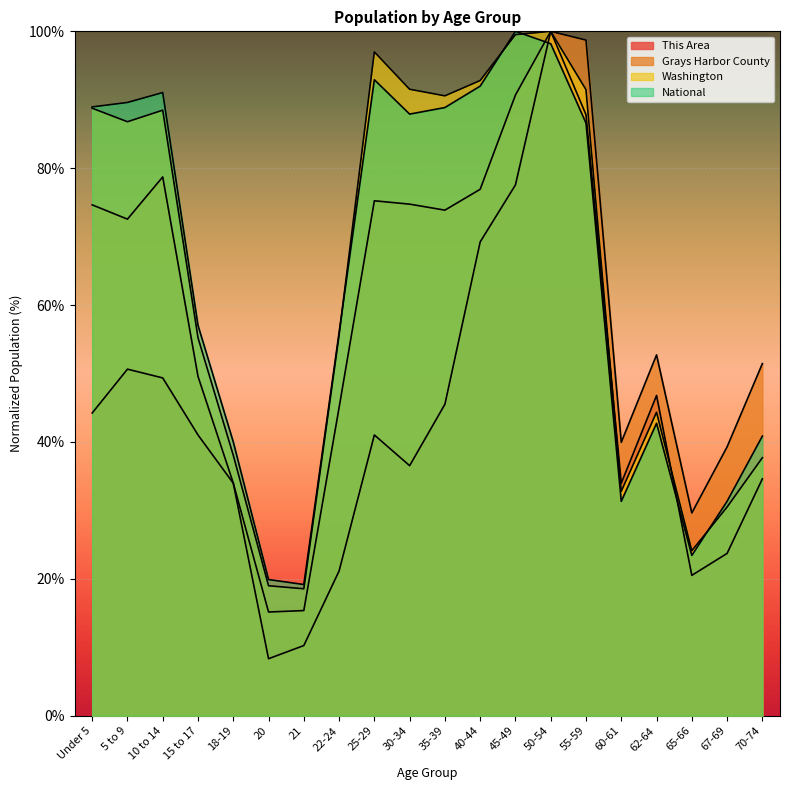

Between Under 5 and 30-34, which is larger?

Under 5